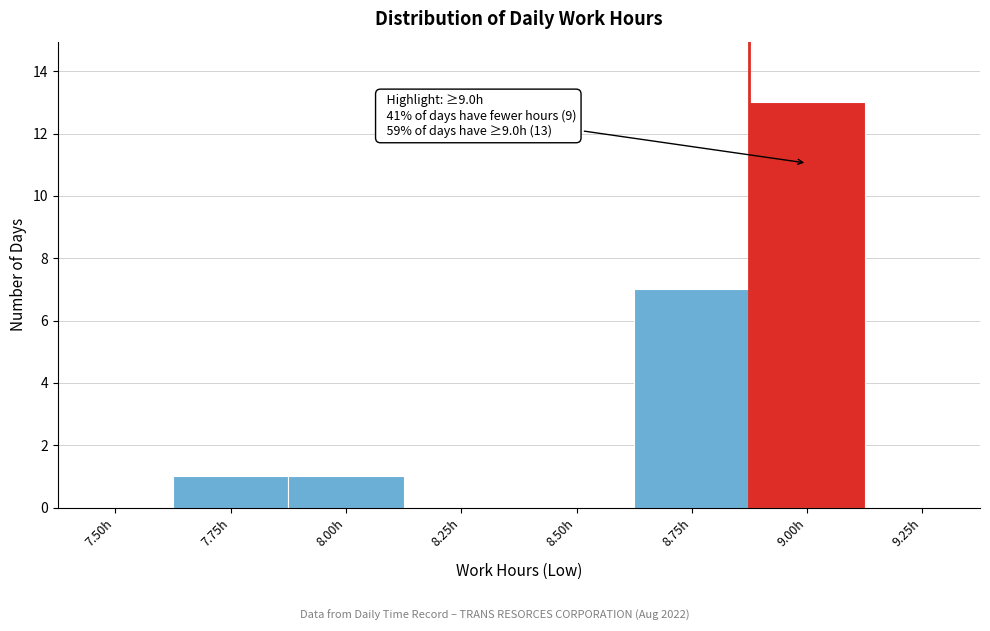

Reading left to right, list all the values displayed in this chart.

7.50h=0	7.75h=1	8.00h=1	8.25h=0	8.50h=0	8.75h=7	9.00h=13	9.25h=0